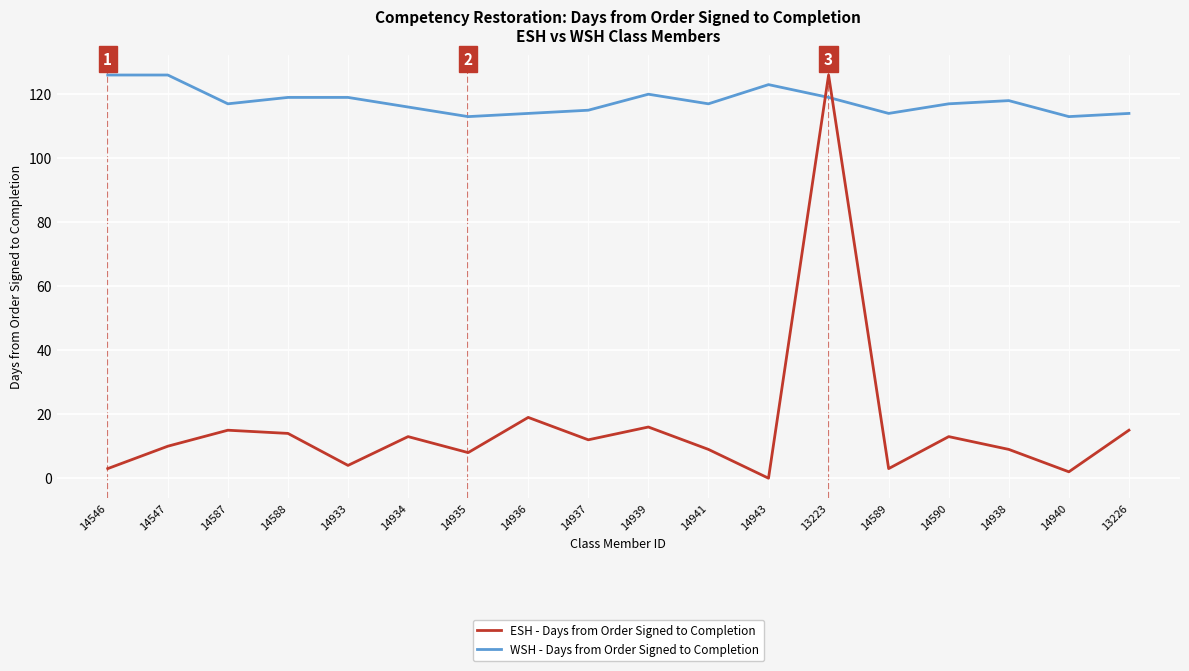

How many lines are shown in the chart?

2